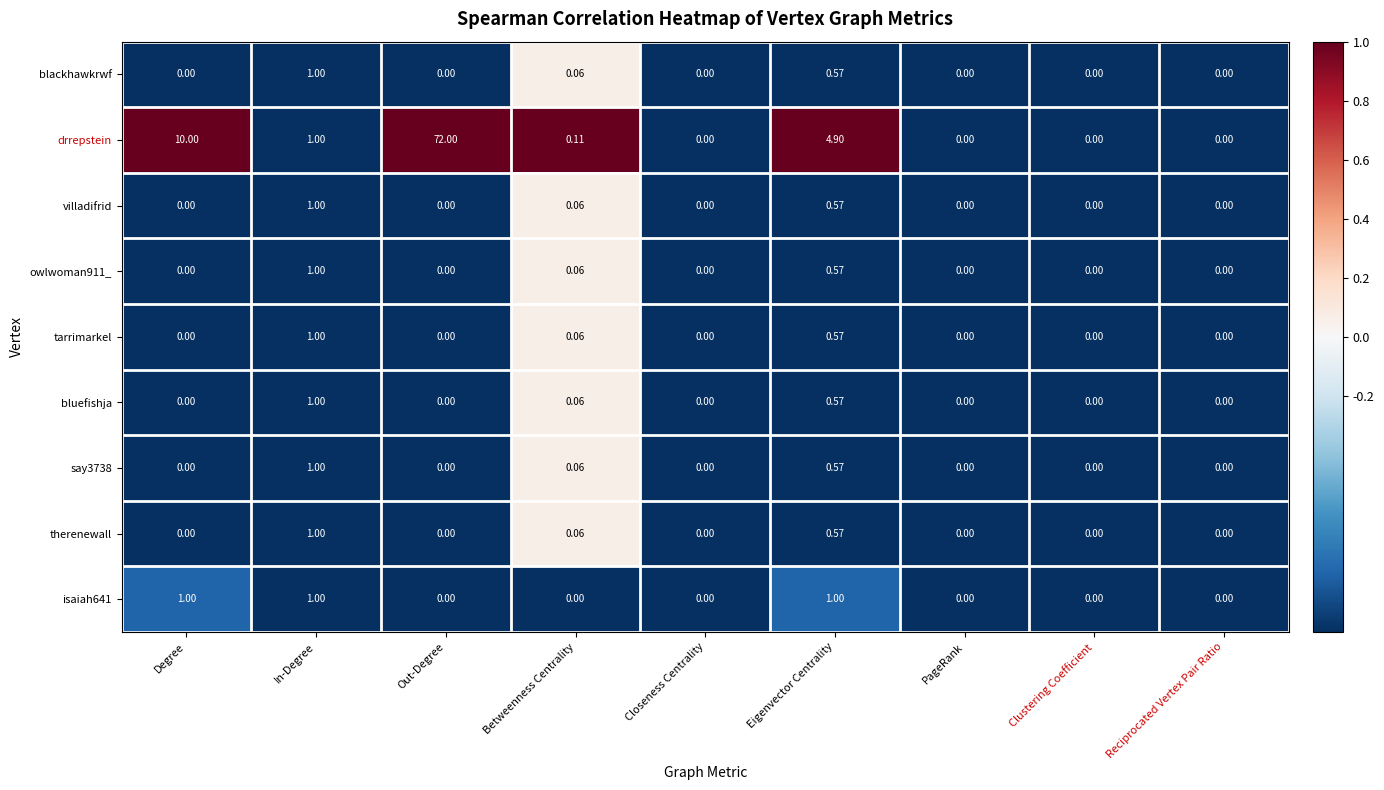

What is the spread (max minus min) of values at Eigenvector Centrality?

4.3